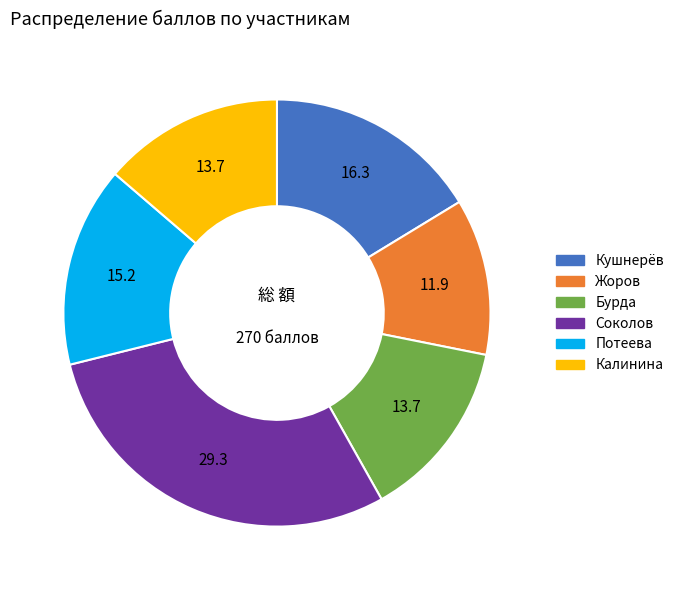

How many slices are in this pie chart?

6